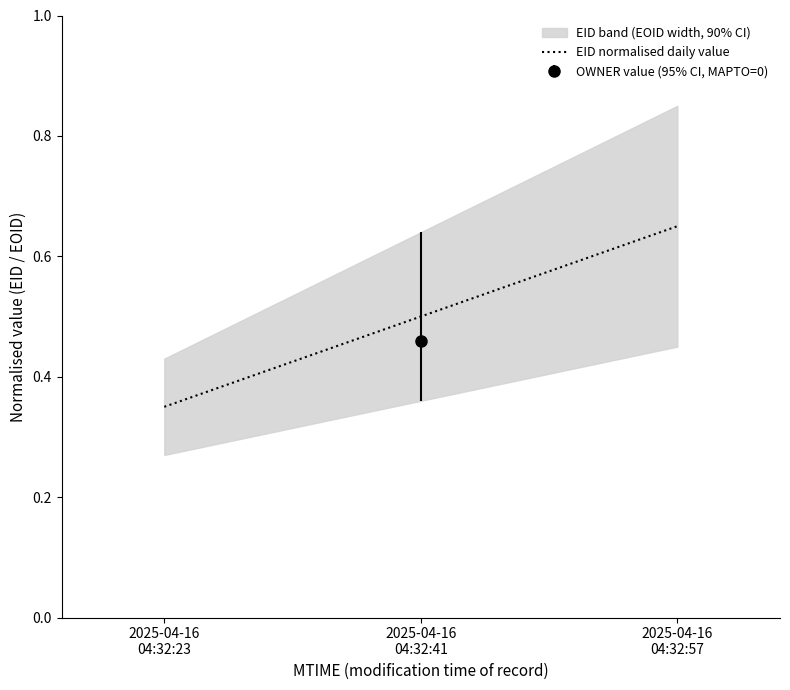

Where is the data nearest to the value 0?

2025-04-16
04:32:23